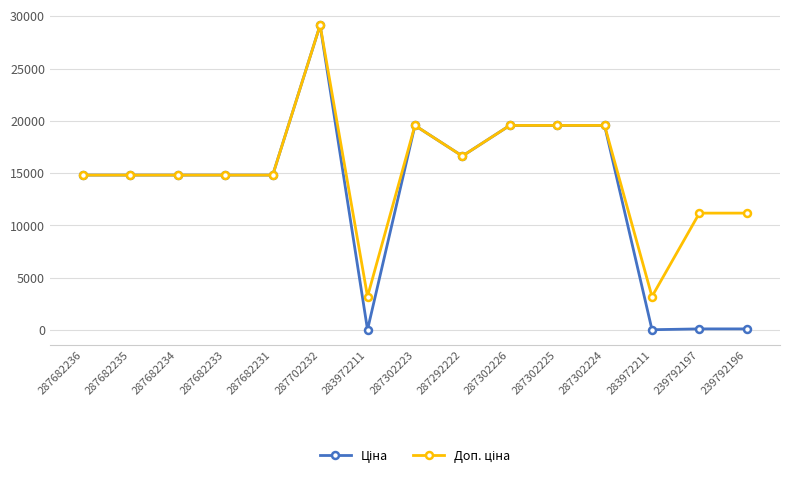

How many distinct data groups are displayed?

2